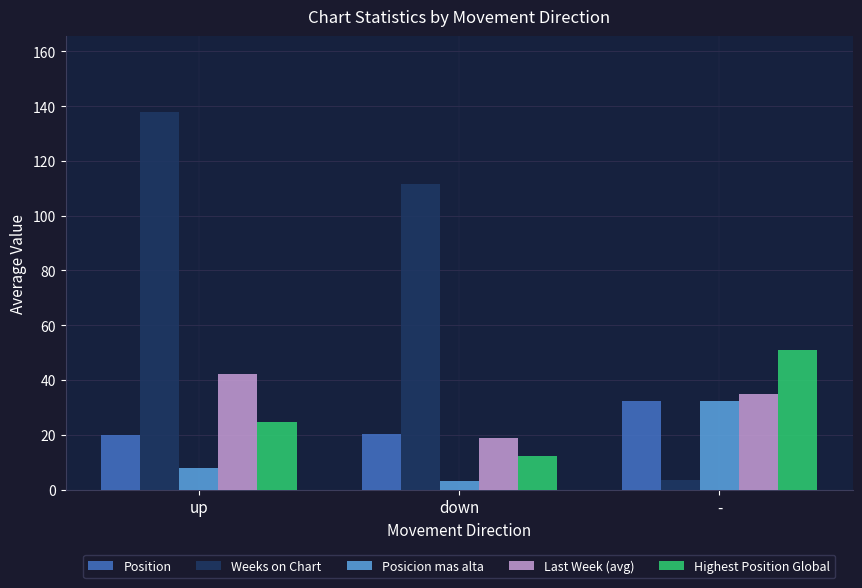

What value does the Posicion mas alta series have at down?

3.2